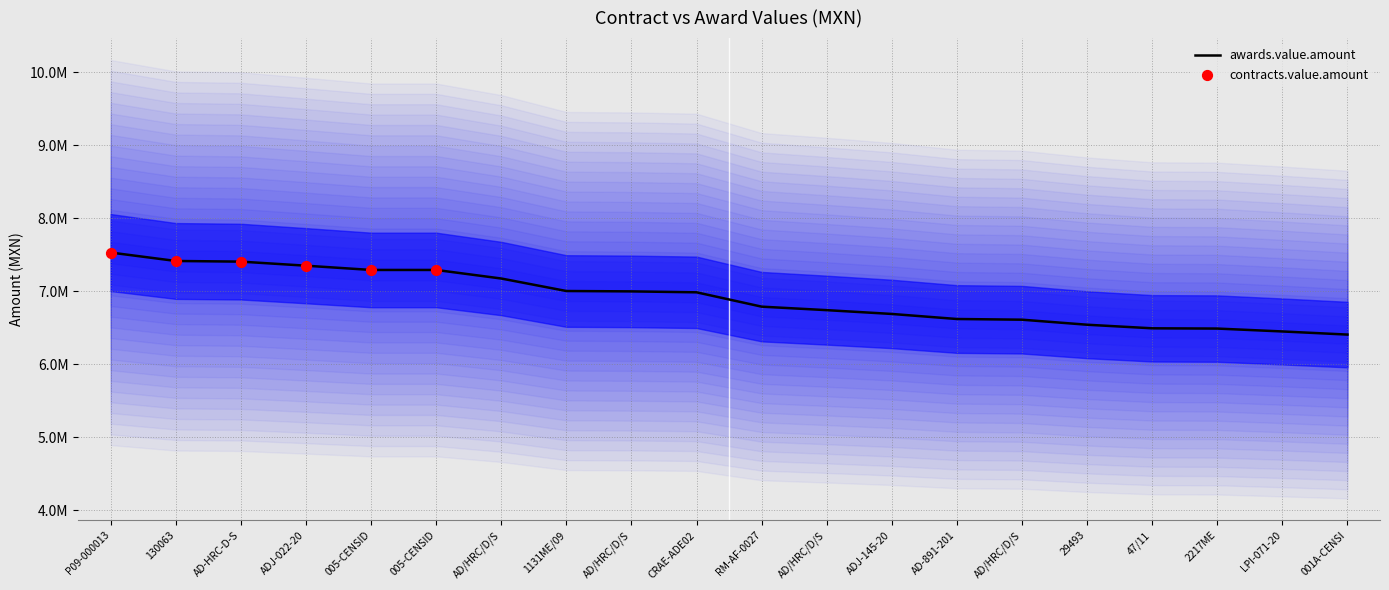

Approximately how many times larger is the value at 130063 compared to LPI-071-20?

1.1